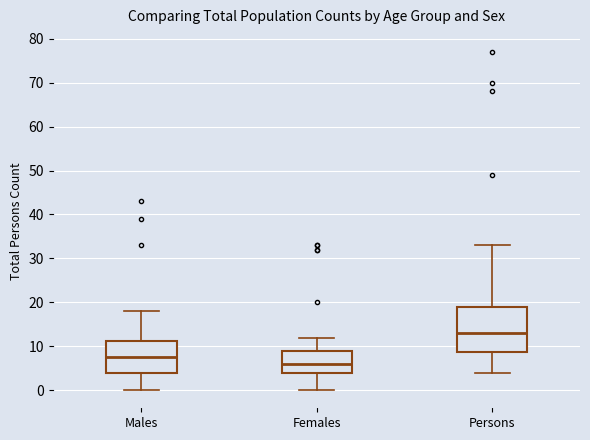

Which box is the tallest, from its lower edge to its upper edge?

Persons